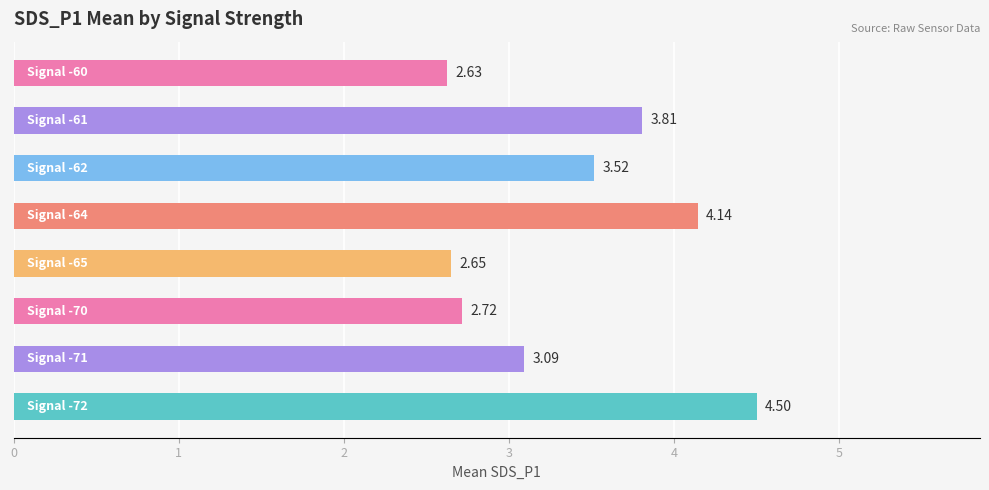

What is the sum of all values?

27.1